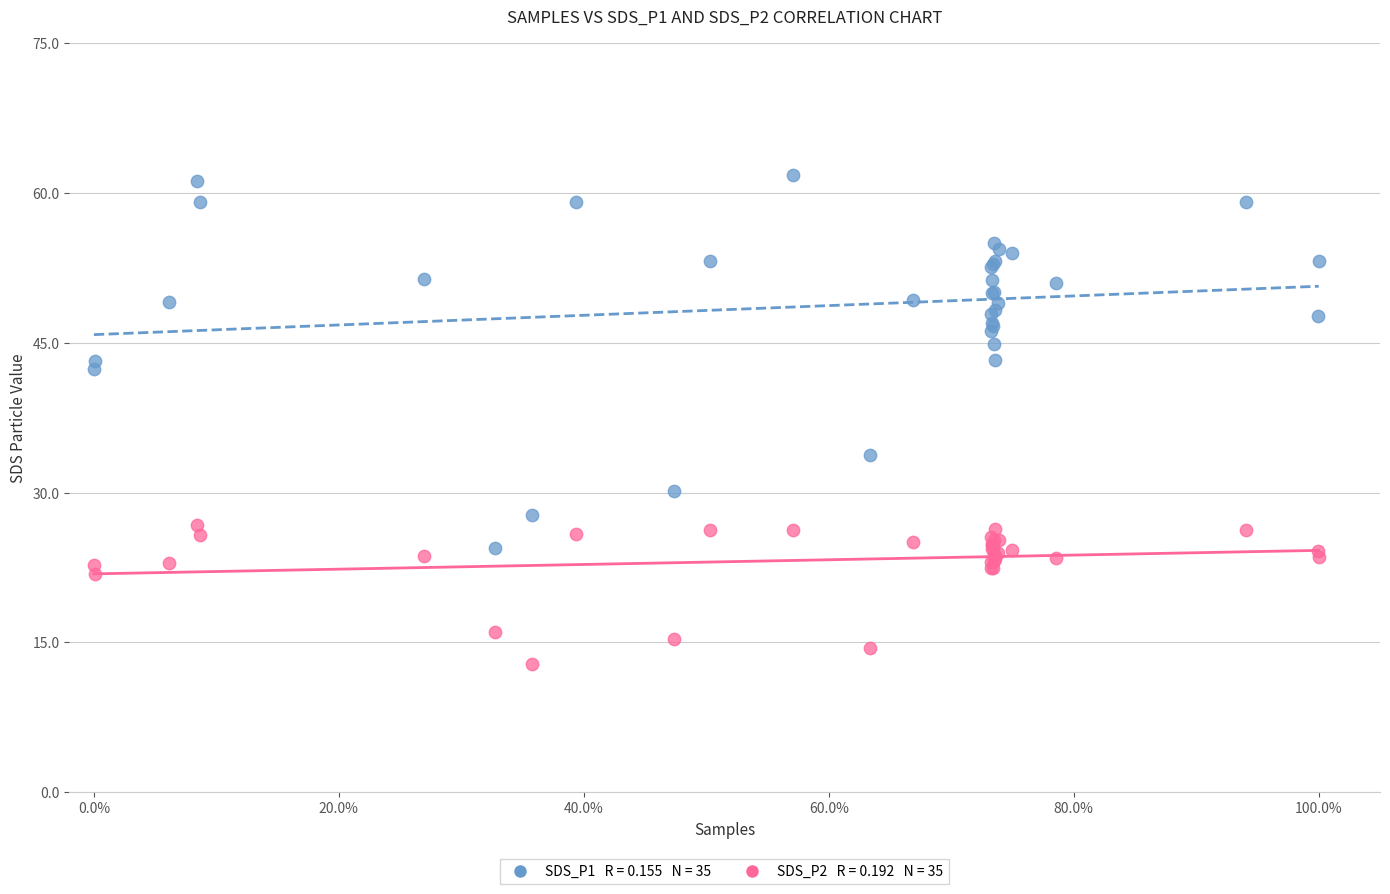

Across all series, what Y value is closest to 37?

33.8